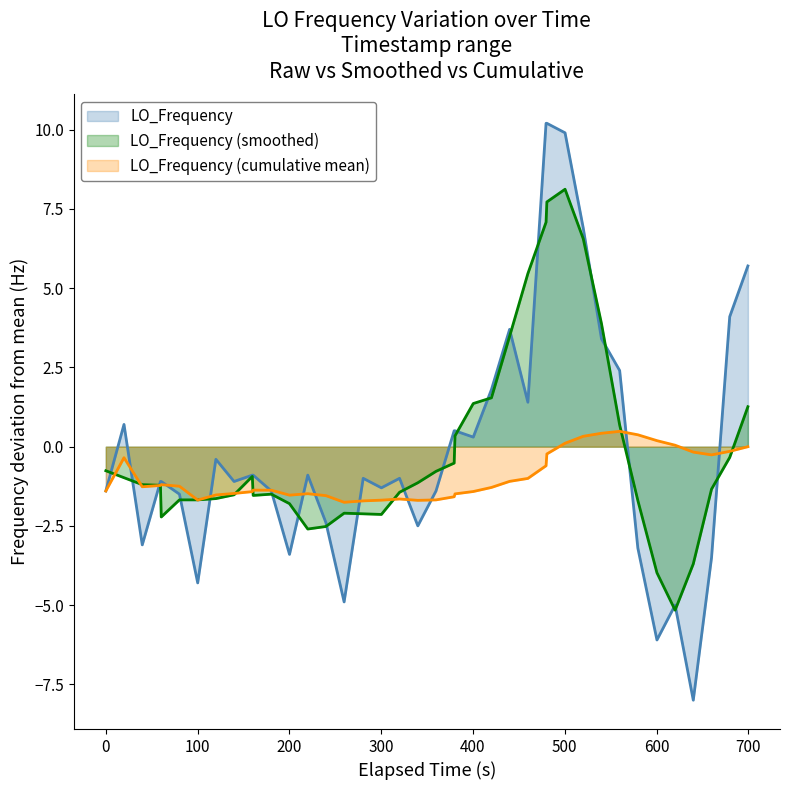

Rank the series by their maximum value, from highest to lowest.

LO_Frequency, LO_Frequency (smoothed), LO_Frequency (cumulative mean)